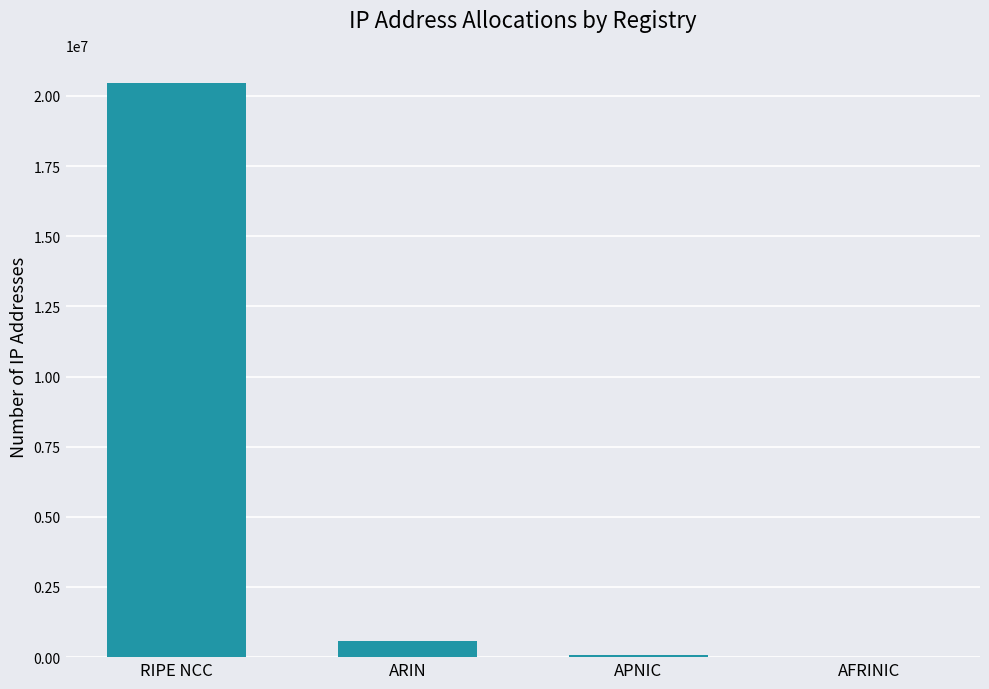

At which label is the value closest to 10221696?

ARIN